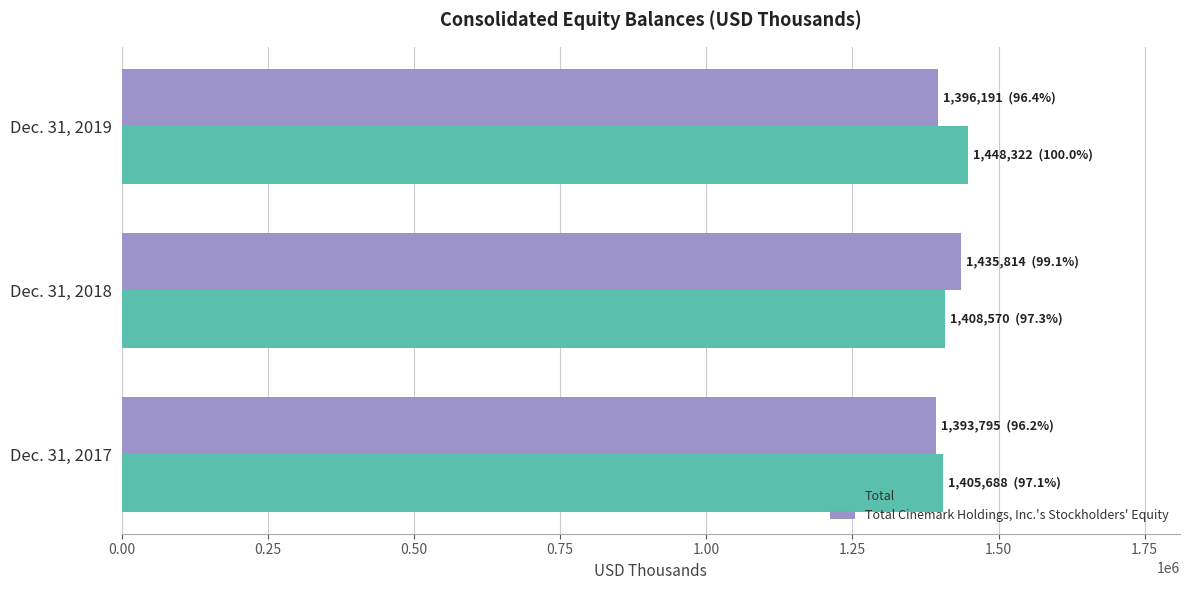

Is the value of Total at Dec. 31, 2019 greater than the value of Total Cinemark Holdings, Inc.'s Stockholders' Equity at Dec. 31, 2019?

Yes